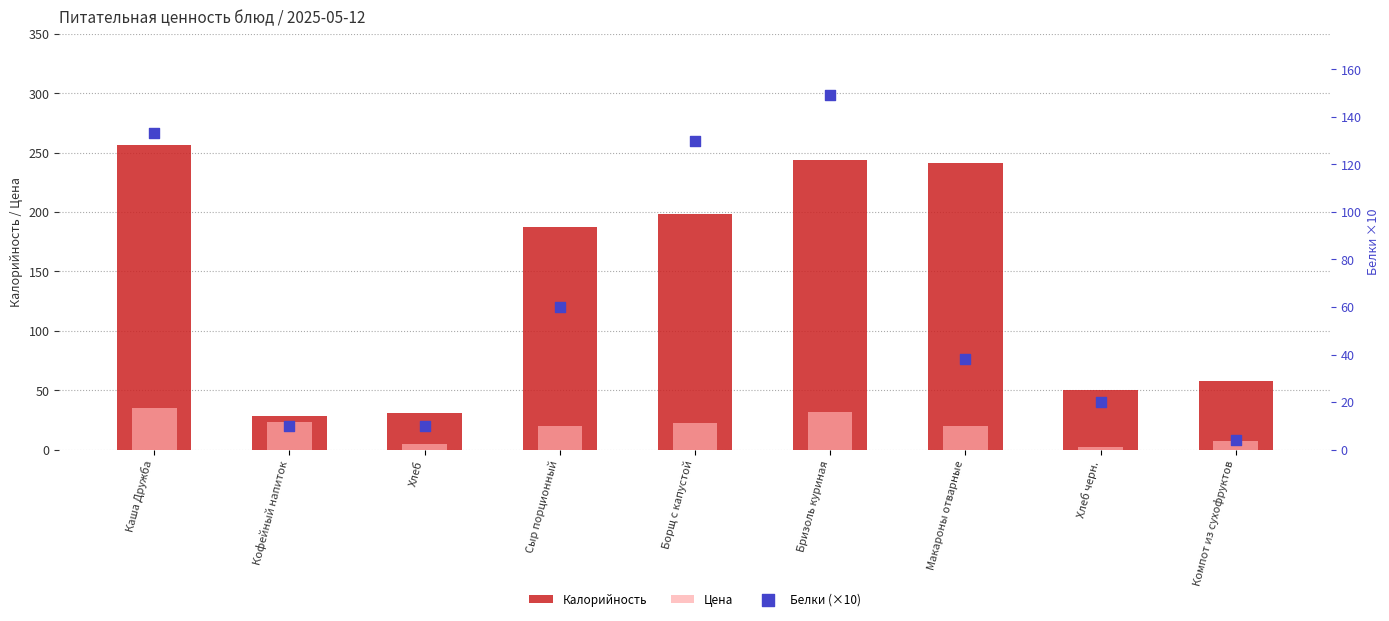

Which series reaches the minimum Y coordinate?

Цена